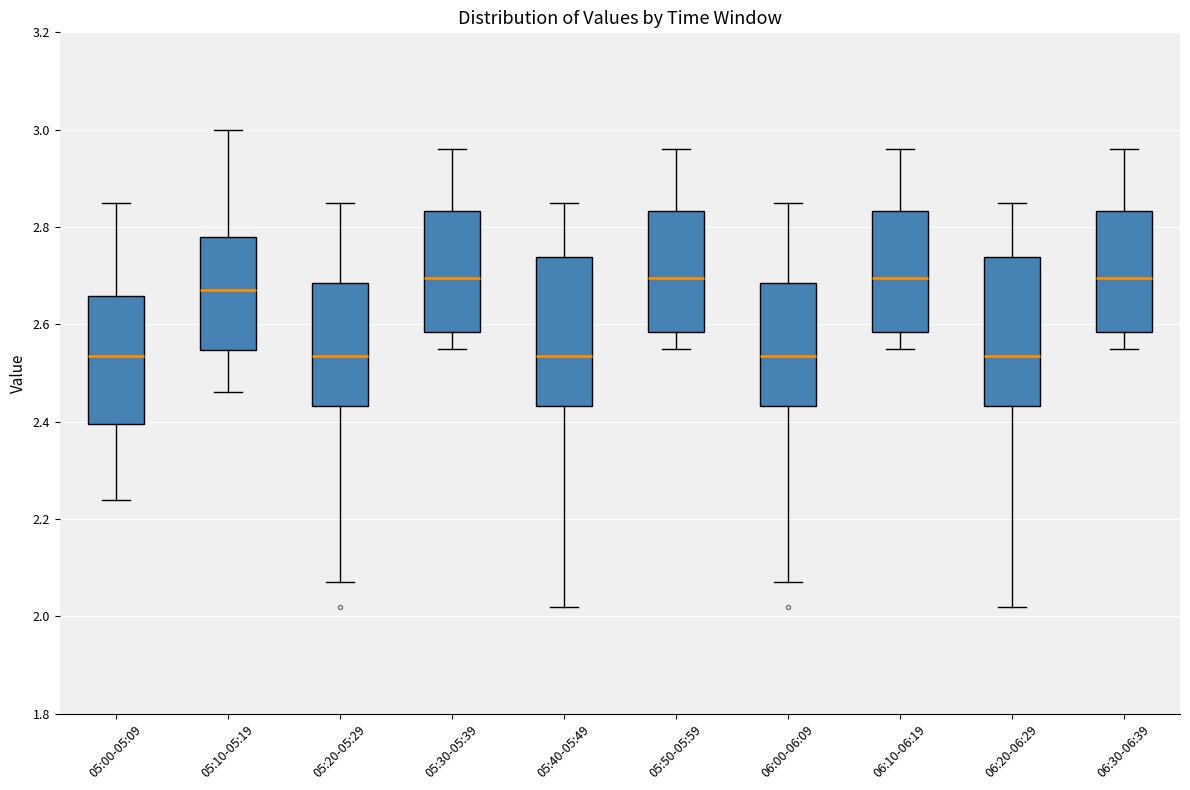

Reading left to right, transcribe this box plot: for each box, give where its median line is, the range the box spans, and where its two whiskers end, as read against the y-axis. The values are not printed on the chart, so give them approximately, as read against the axis.

05:00-05:09: median 2.54, box 2.40 to 2.66, whiskers 2.24 to 2.86
05:10-05:19: median 2.68, box 2.54 to 2.78, whiskers 2.46 to 3.00
05:20-05:29: median 2.54, box 2.44 to 2.68, whiskers 2.08 to 2.86
05:30-05:39: median 2.70, box 2.58 to 2.84, whiskers 2.56 to 2.96
05:40-05:49: median 2.54, box 2.44 to 2.74, whiskers 2.02 to 2.86
05:50-05:59: median 2.70, box 2.58 to 2.84, whiskers 2.56 to 2.96
06:00-06:09: median 2.54, box 2.44 to 2.68, whiskers 2.08 to 2.86
06:10-06:19: median 2.70, box 2.58 to 2.84, whiskers 2.56 to 2.96
06:20-06:29: median 2.54, box 2.44 to 2.74, whiskers 2.02 to 2.86
06:30-06:39: median 2.70, box 2.58 to 2.84, whiskers 2.56 to 2.96